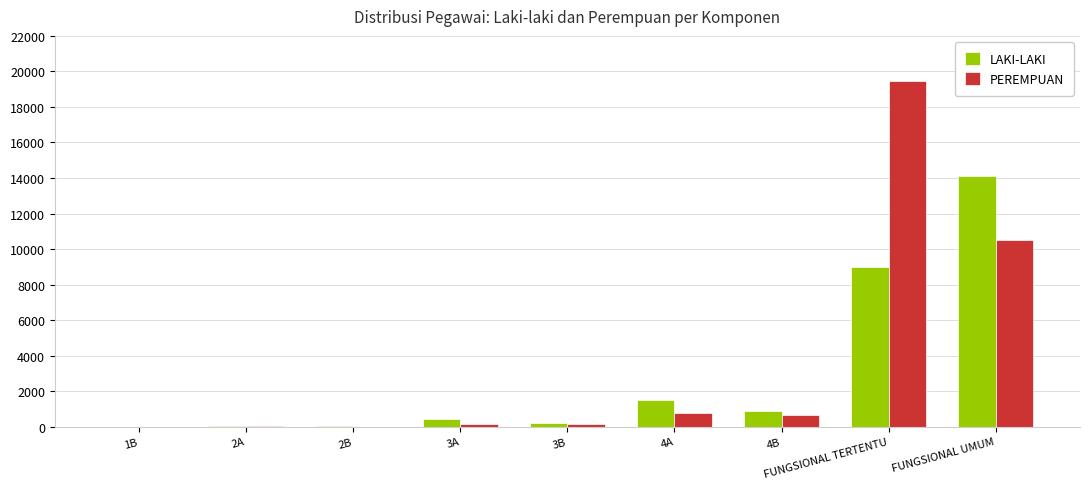

How many categories are shown in the chart?

9